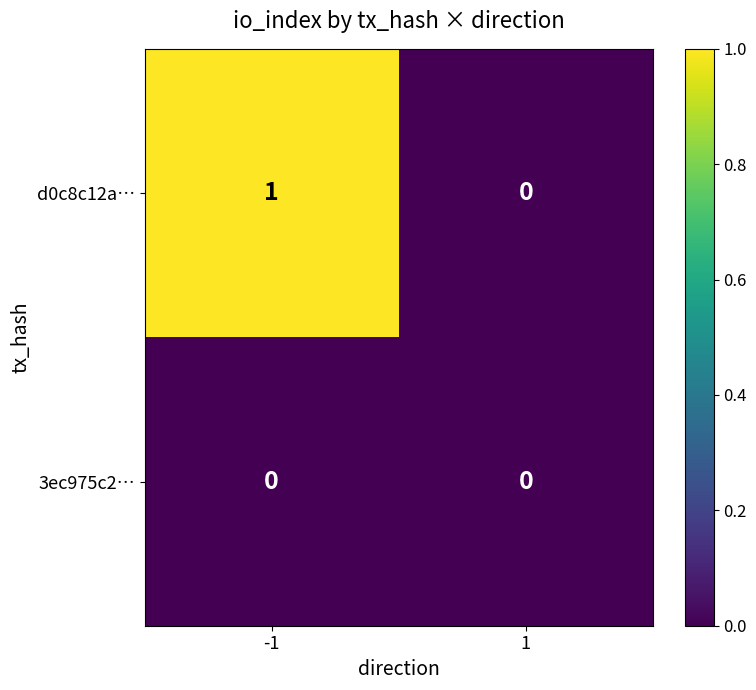

Which series has the largest total across all categories?

d0c8c12a…